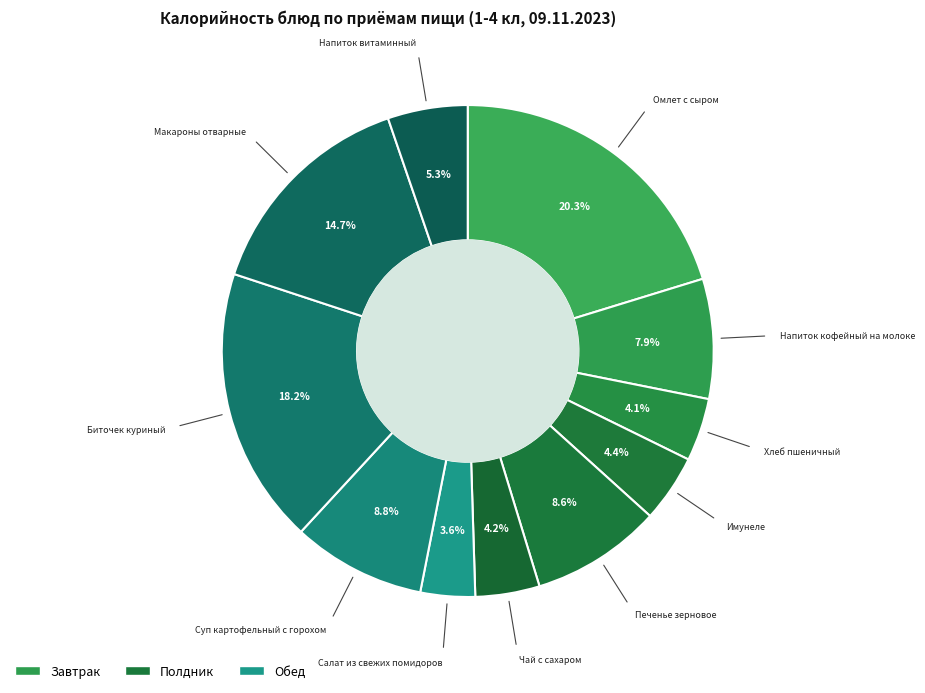

How many segments does this pie chart have?

11